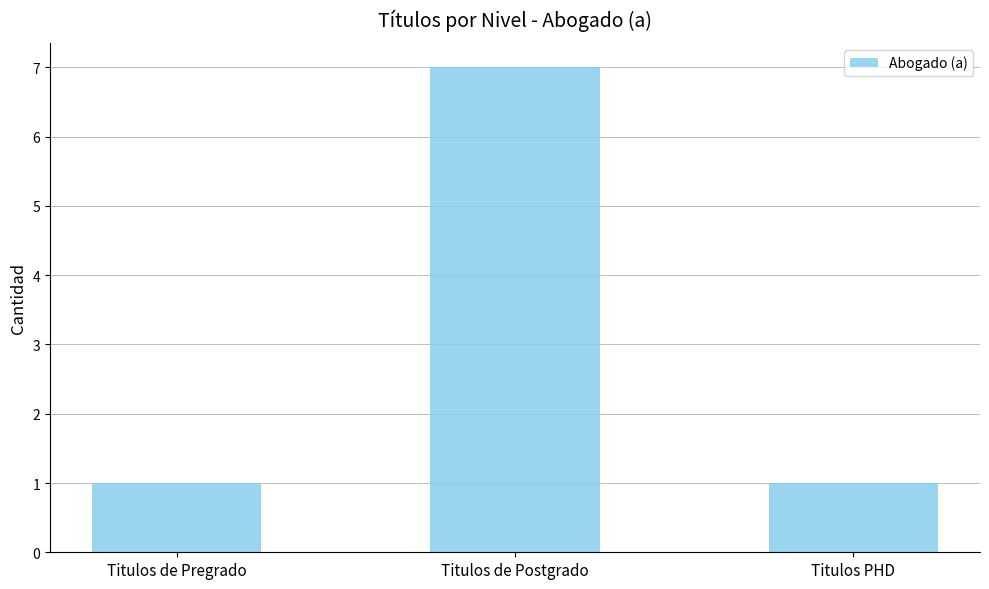

Are the bars horizontal?

No